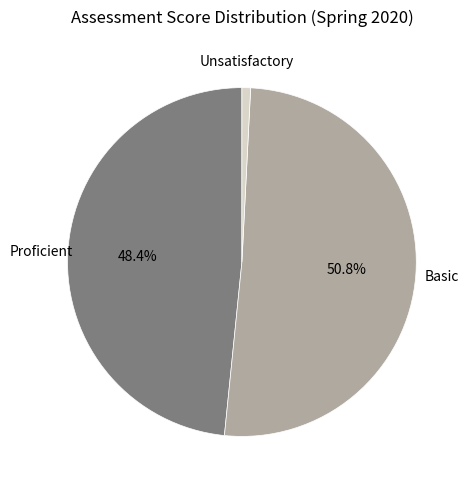

To the nearest percent, what is the difference between the largest and smallest slice percentages?

50%